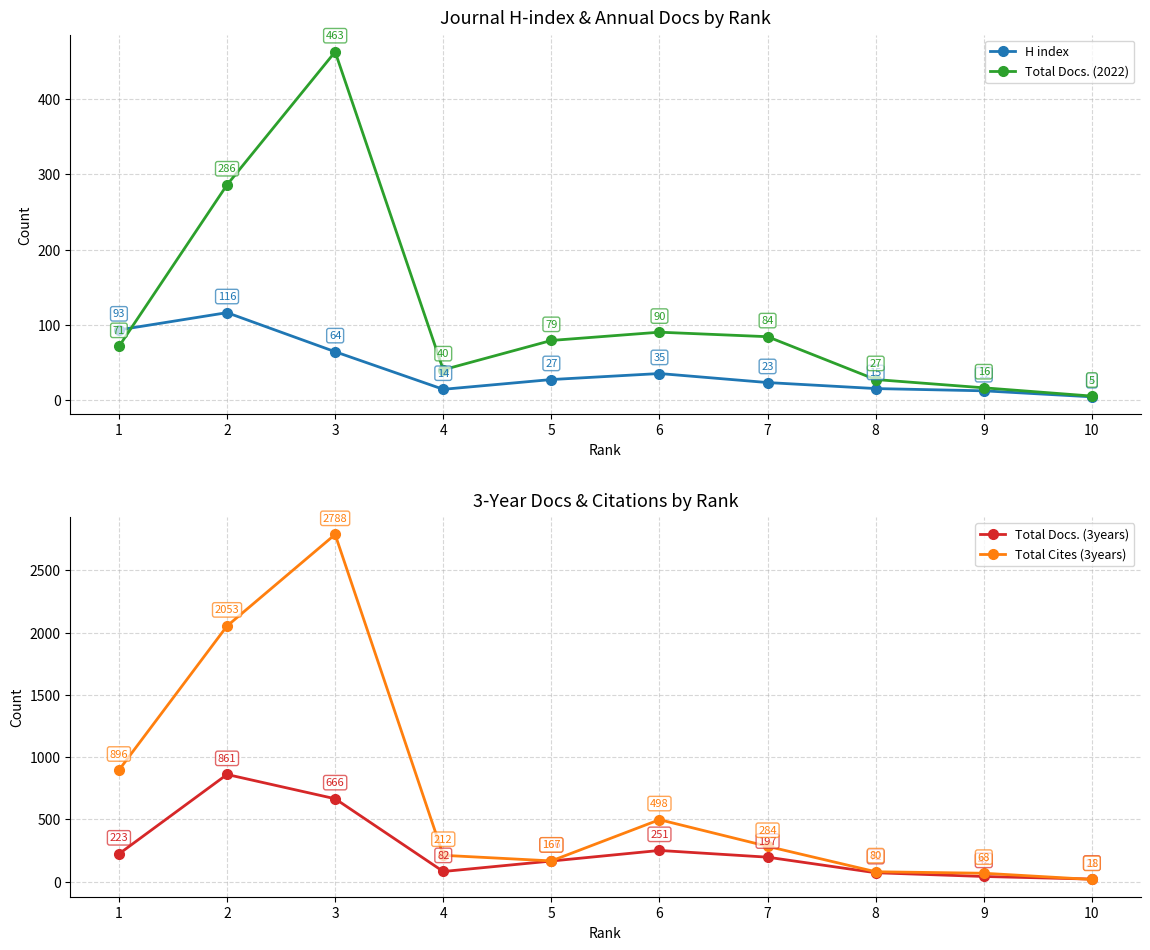

Reading right to left, what are all the values shown in this chart?

H index: 4	12	15	23	35	27	14	64	116	93
Total Docs. (2022): 5	16	27	84	90	79	40	463	286	71
Total Docs. (3years): 21	42	72	197	251	166	82	666	861	223
Total Cites (3years): 18	68	80	284	498	167	212	2788	2053	896